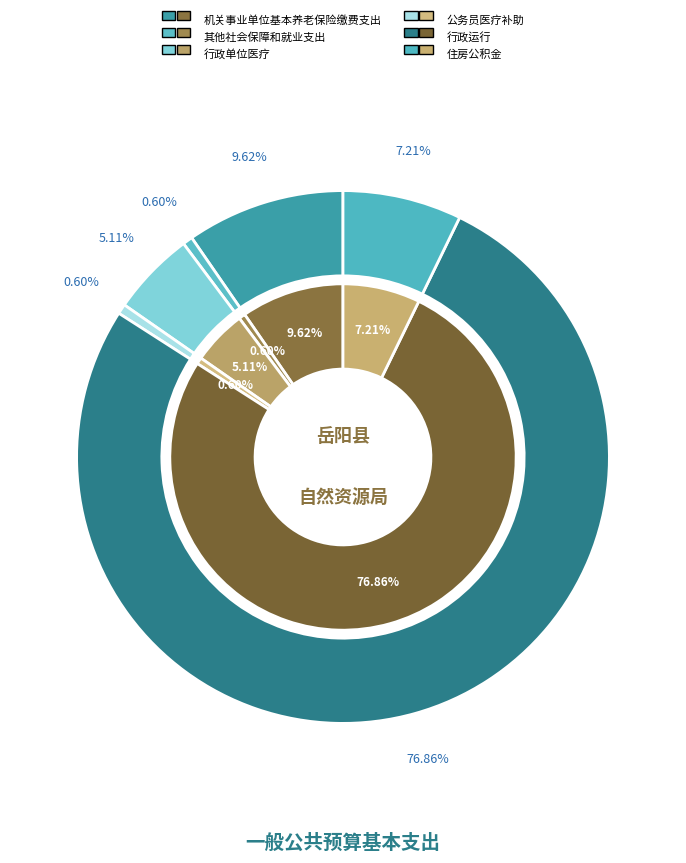

How many slices are in this pie chart?

6